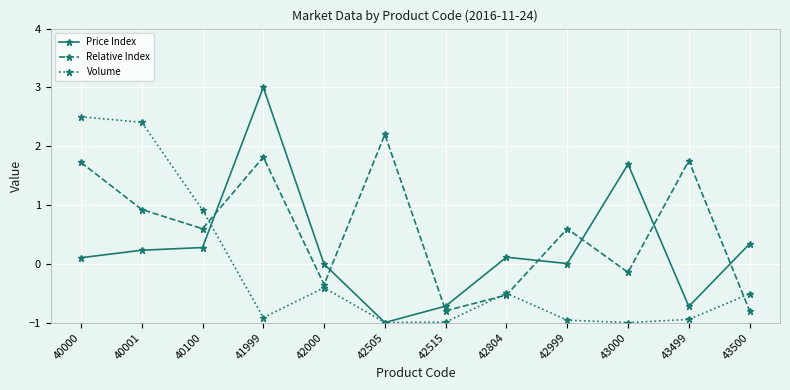

The Relative Index series shows 2.3 at 43499. True or false?

False